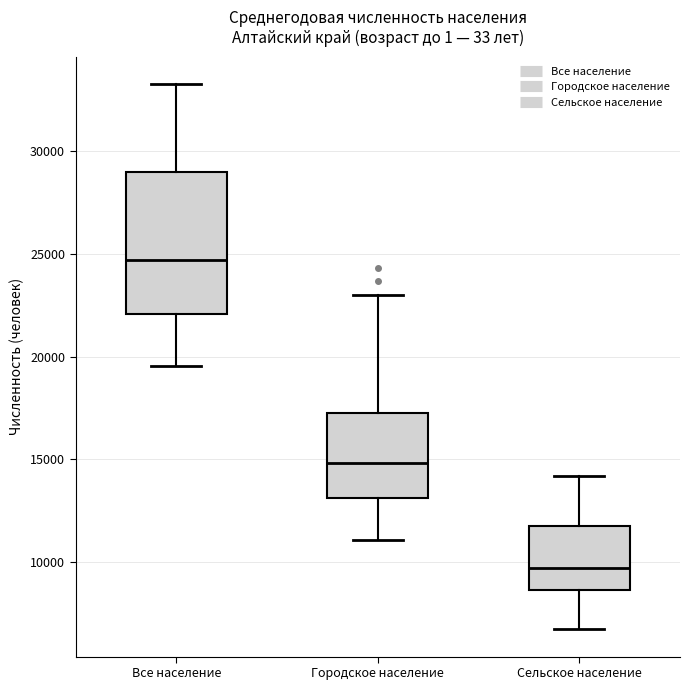

Comparing the boxes themselves (not the whiskers), which one is the tallest?

Все население